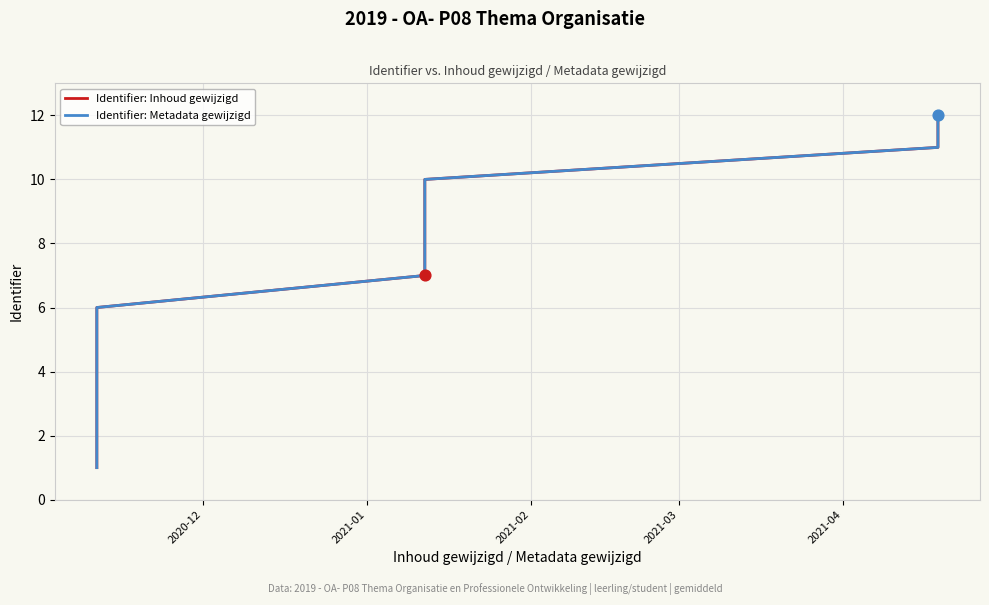

Which series contains the highest Y value?

Identifier: Inhoud gewijzigd